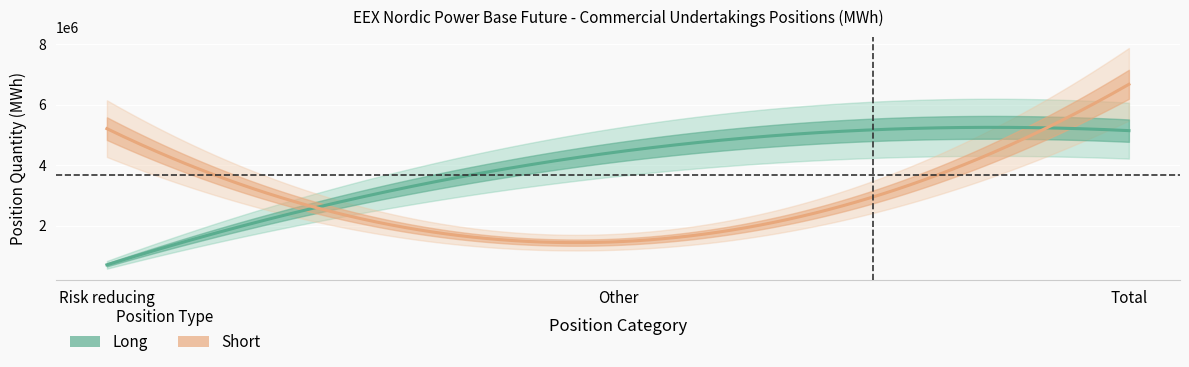

What is the label of the 1st point from the right?

Total